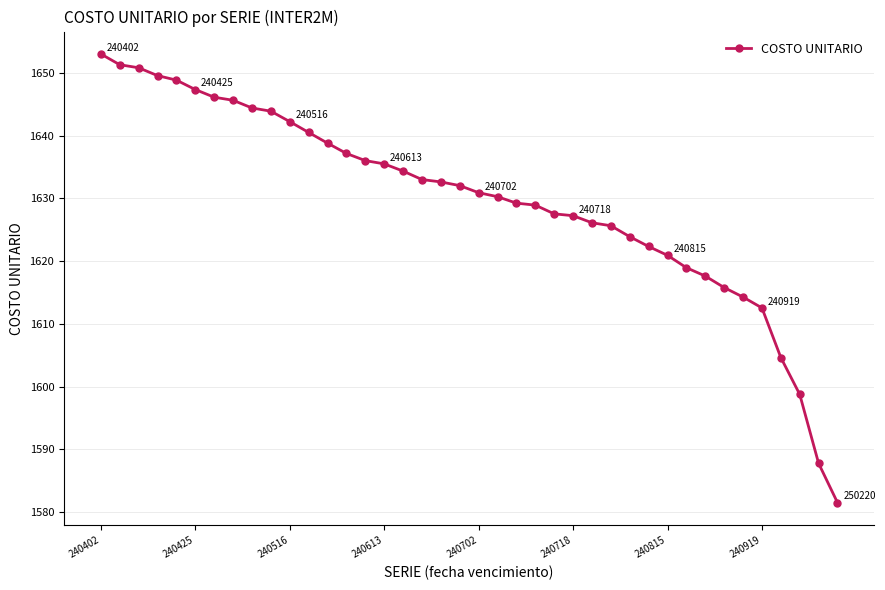

What is the value of the 22nd point from the left?

1630.3